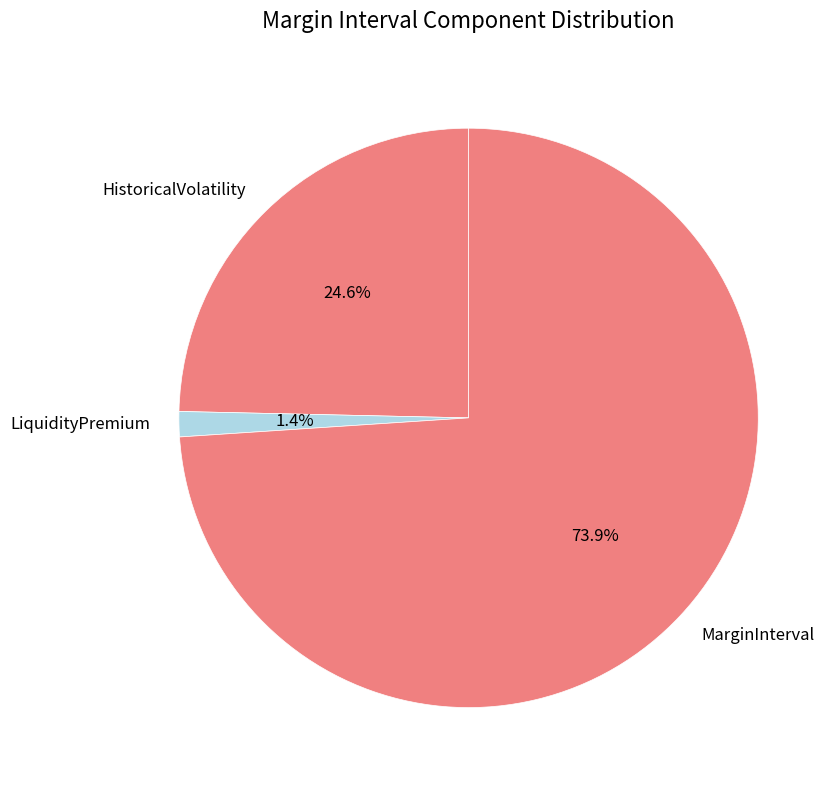

Which category accounts for the majority?

MarginInterval